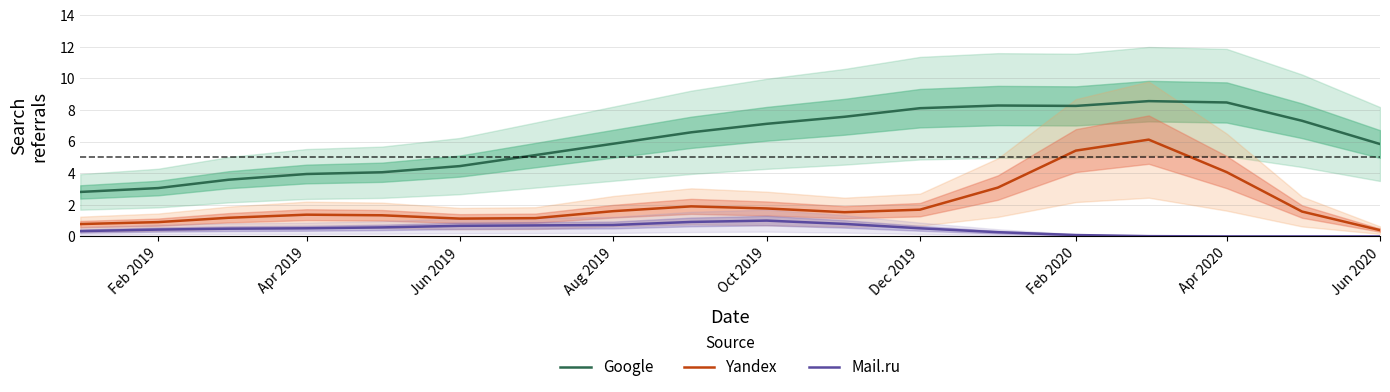

True or false: Yandex and Mail.ru cross at least once.

False